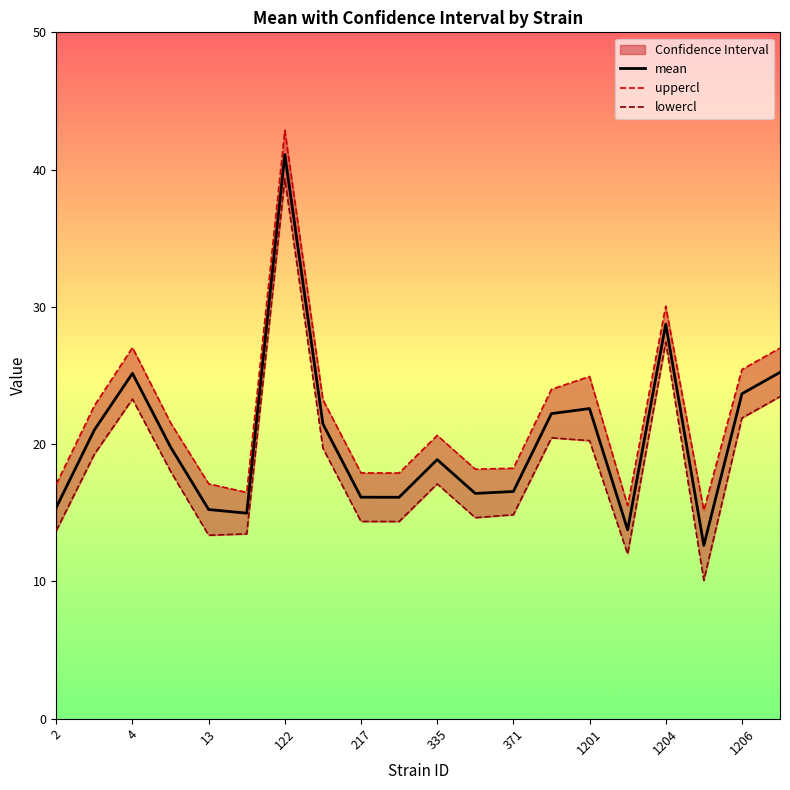

What is the approximate value of mean at 217?

16.1